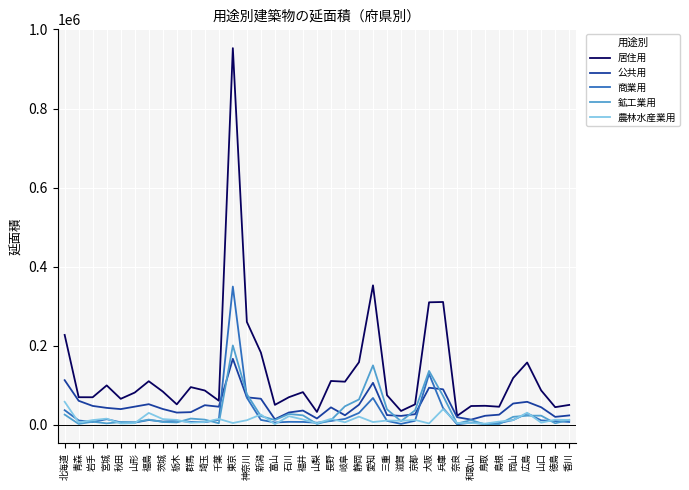

Is this an area chart (filled region under the line)?

No